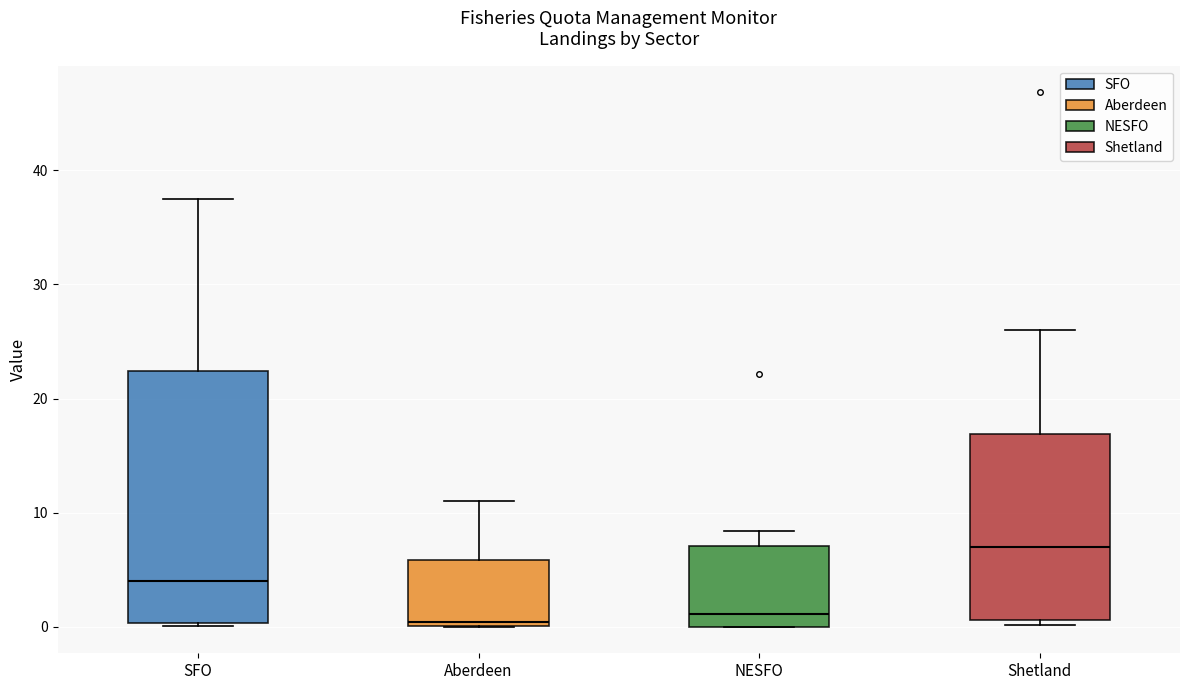

Which box is the tallest, from its lower edge to its upper edge?

SFO